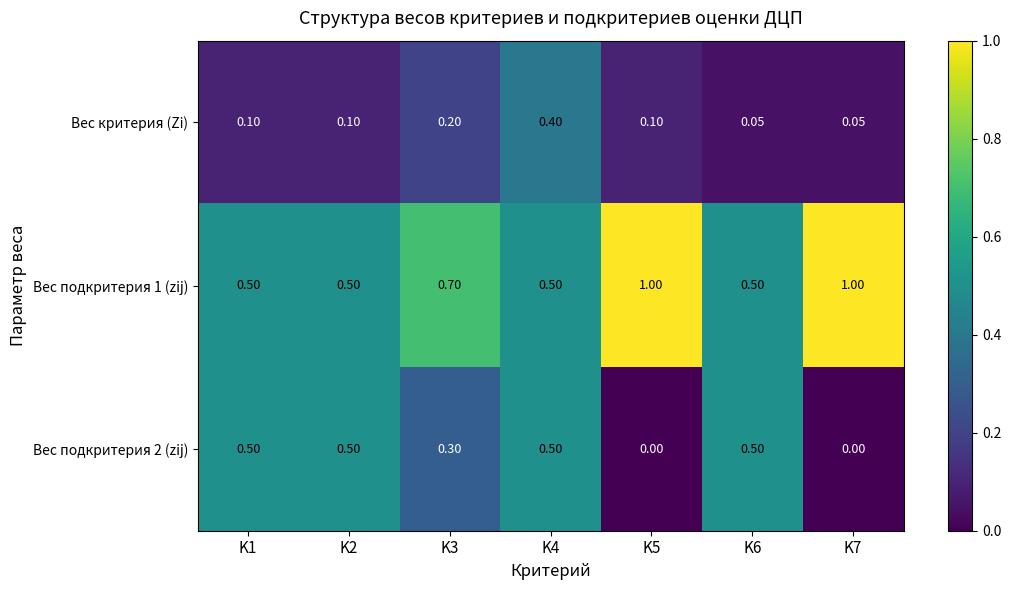

Is the value of Вес подкритерия 1 (zij) at K5 greater than the value of Вес критерия (Zi) at K7?

Yes